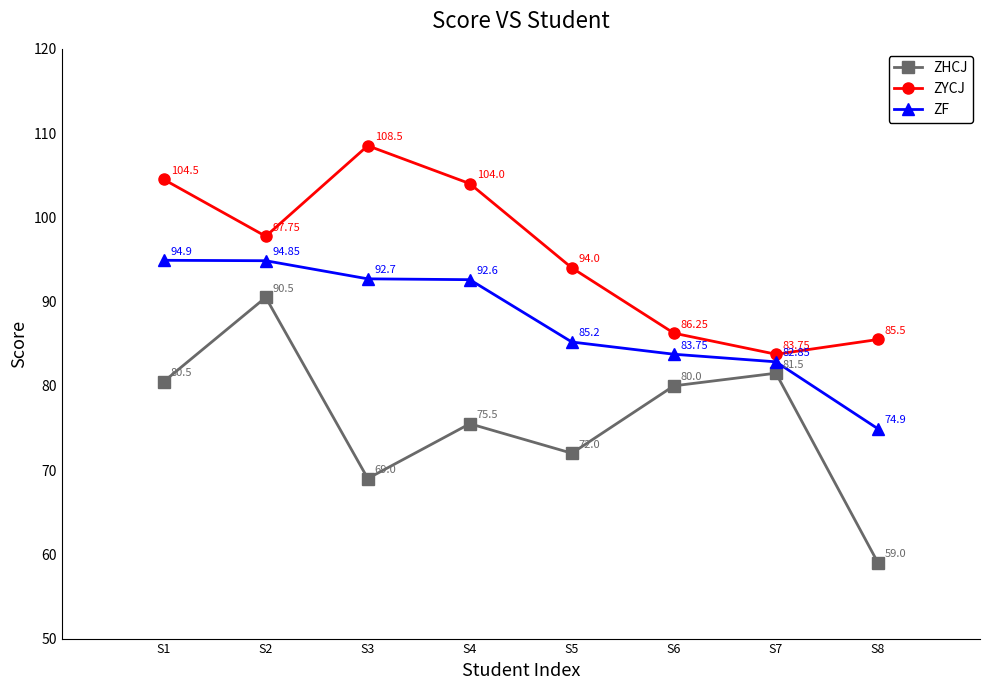

True or false: ZHCJ and ZF cross at least once.

False